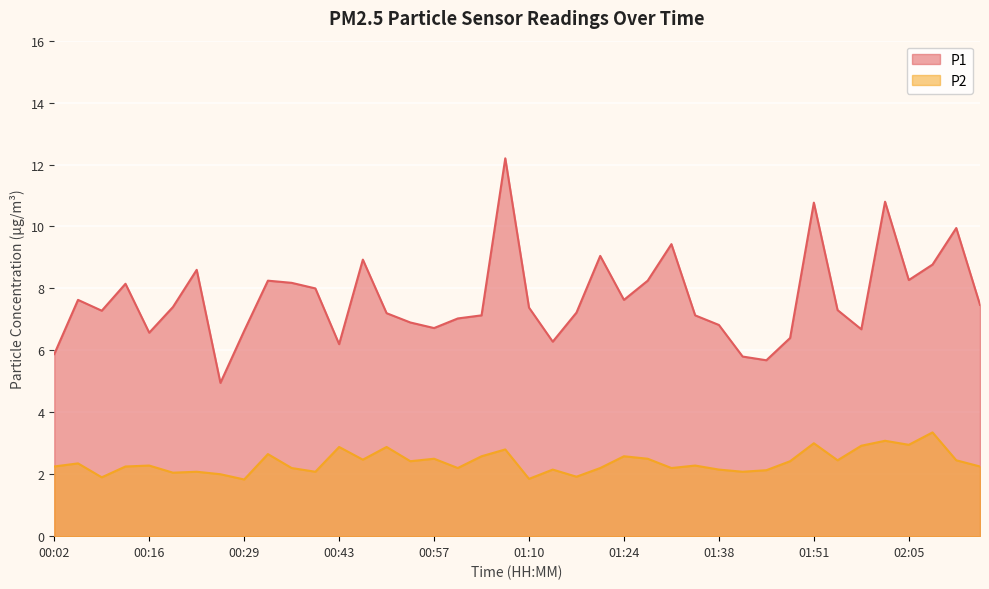

In P2, how many points are lower than both neighbors (excluding endpoints)?

13